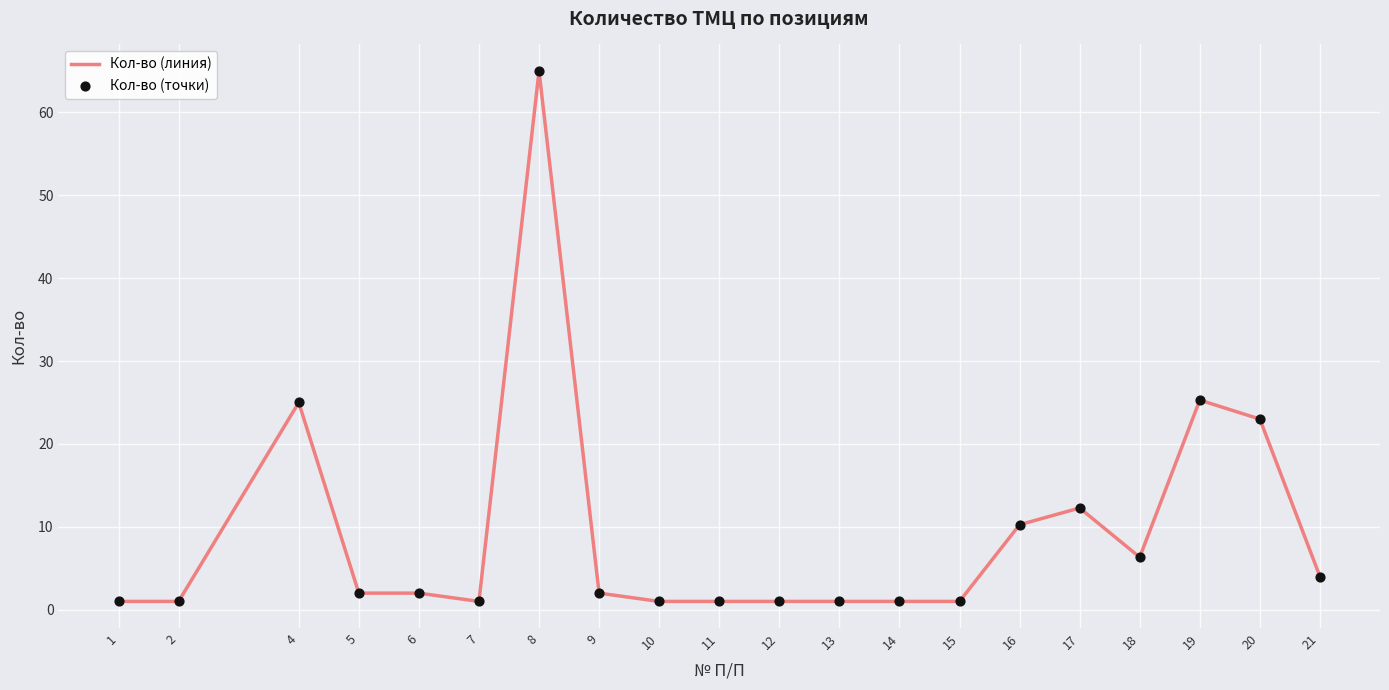

What is the difference between the maximum and minimum values?

64.0